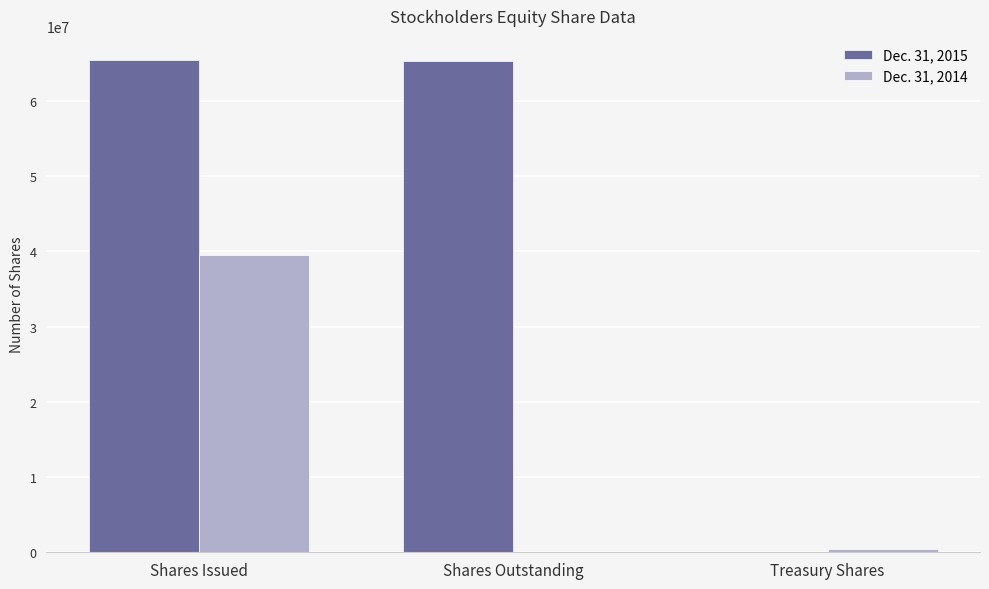

True or false: Dec. 31, 2015 has a value of 65300000 at Shares Outstanding.

True